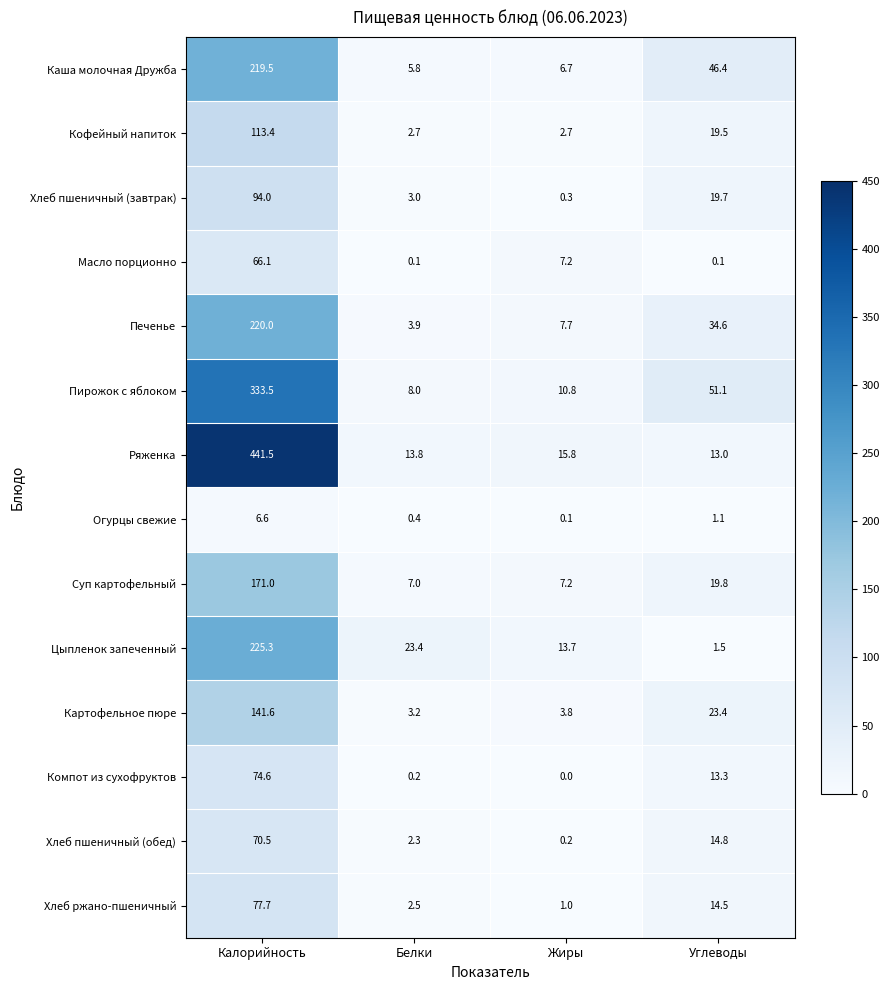

Which series has the largest total across all categories?

Ряженка